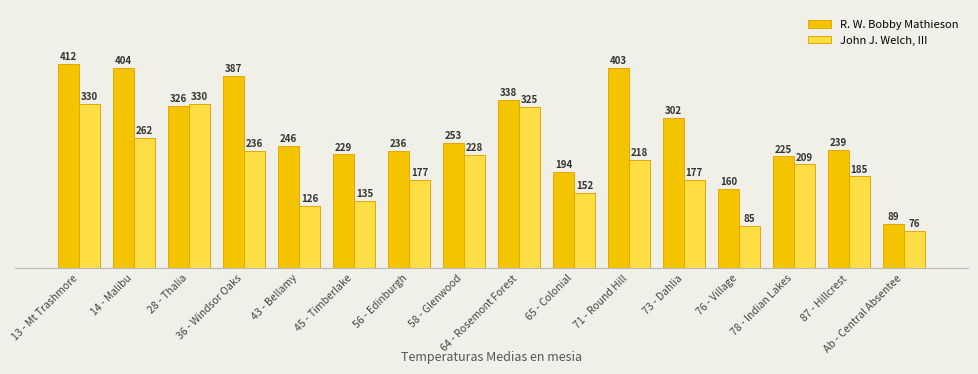

What is the minimum value shown in the chart?

76